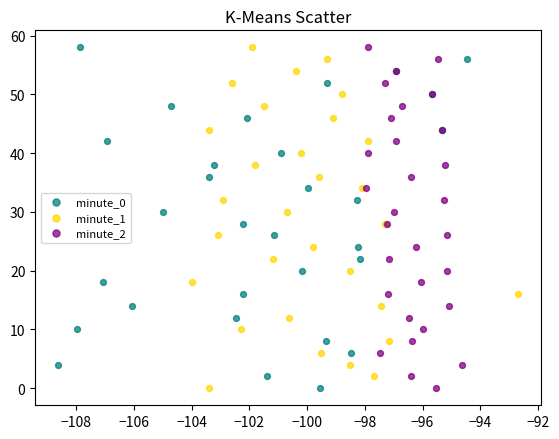

What are all the series names shown in the legend?

minute_0, minute_1, minute_2